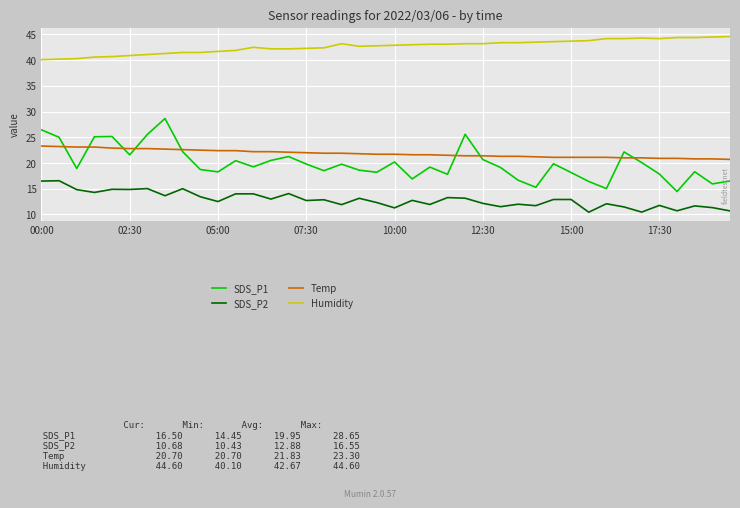

Rank the series by their maximum value, from highest to lowest.

Humidity, SDS_P1, Temp, SDS_P2